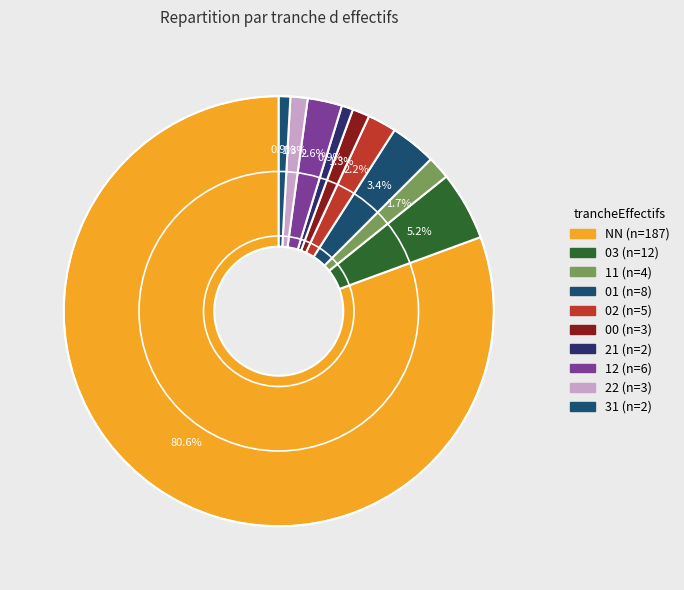

Do 00 and 01 together represent more than half of the pie?

No